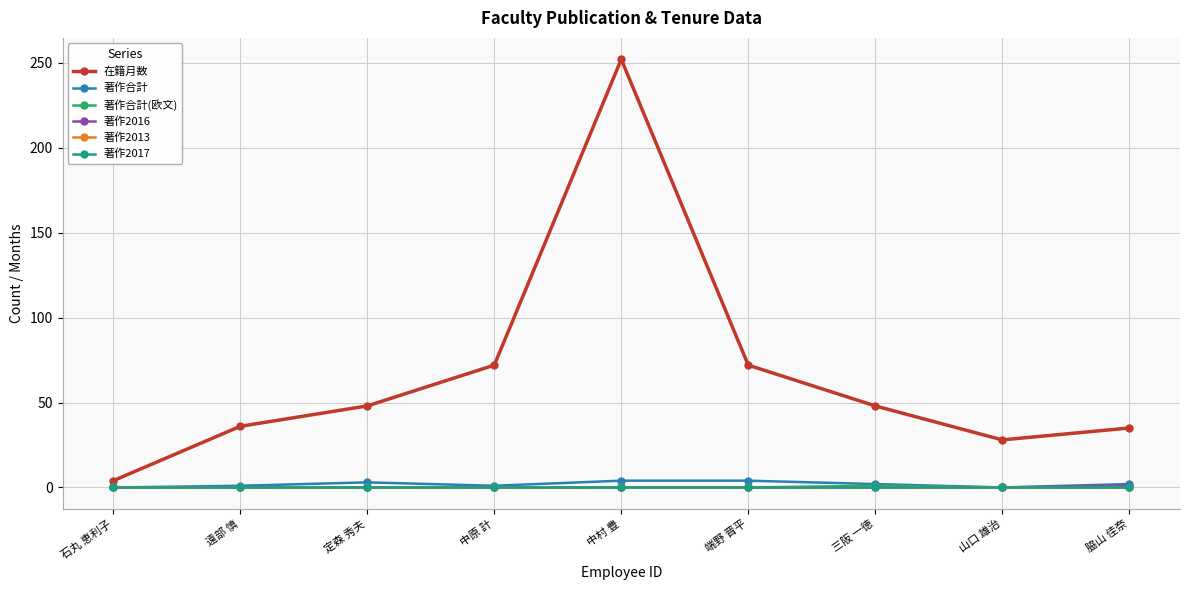

Reading left to right, extract all data points from this chart.

在籍月数: 4	36	48	72	252	72	48	28	35
著作合計: 0	1	3	1	4	4	2	0	2
著作合計(欧文): 0	0	0	0	0	0	1	0	0
著作2016: 0	0	0	0	0	0	0	0	1
著作2013: 0	0	0	0	0	0	0	0	0
著作2017: 0	0	0	0	0	0	0	0	0